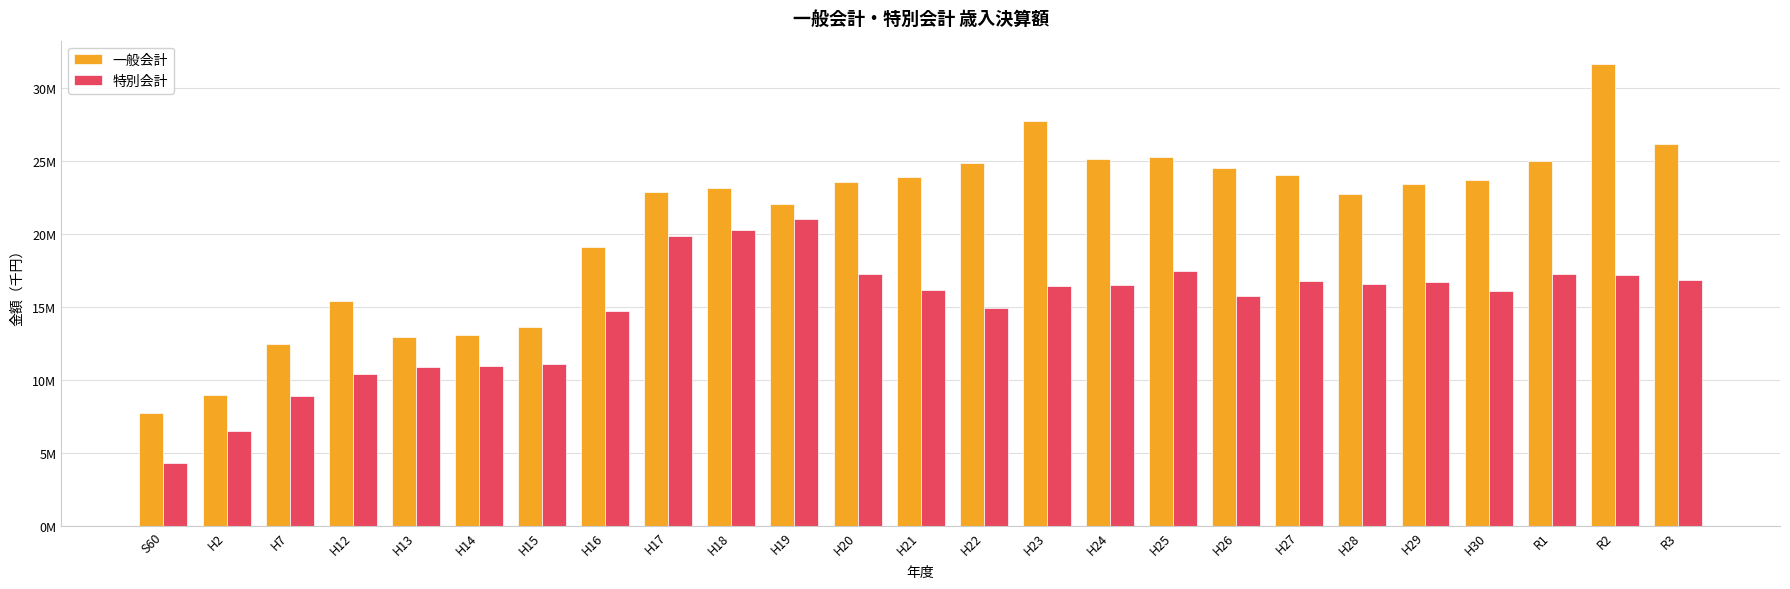

Which series has the largest range (max minus min)?

一般会計